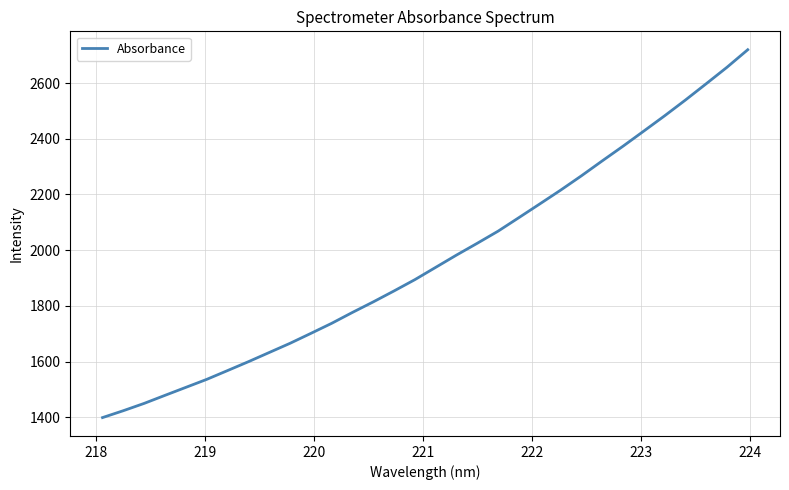

What is the smallest value displayed?

1399.4